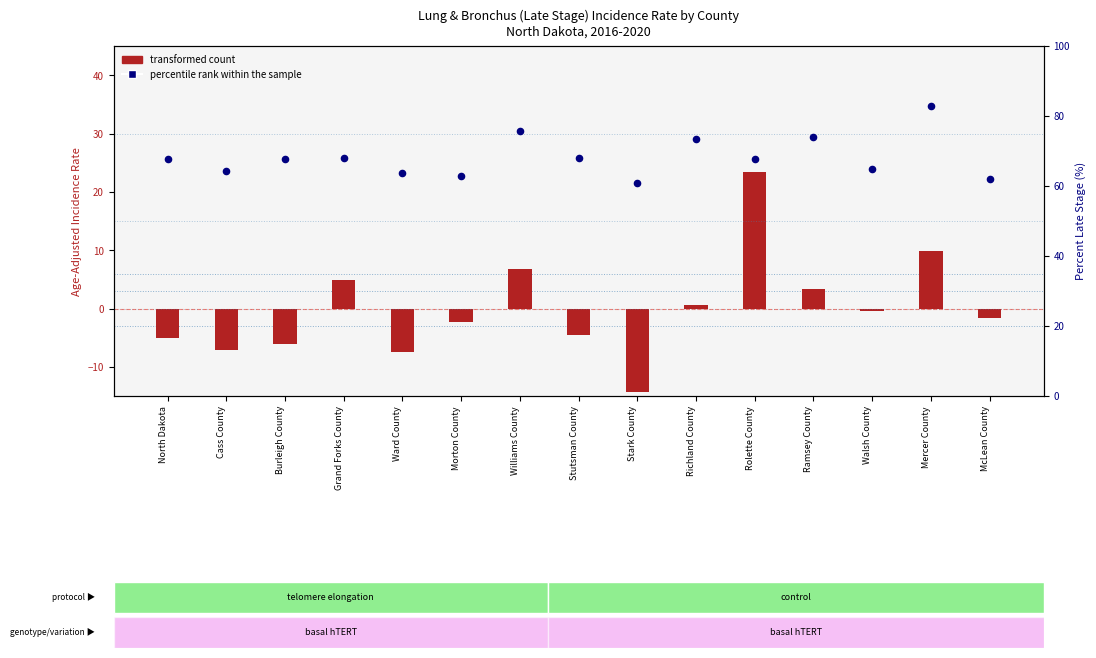

Which series reaches the maximum Y coordinate?

percentile rank within the sample